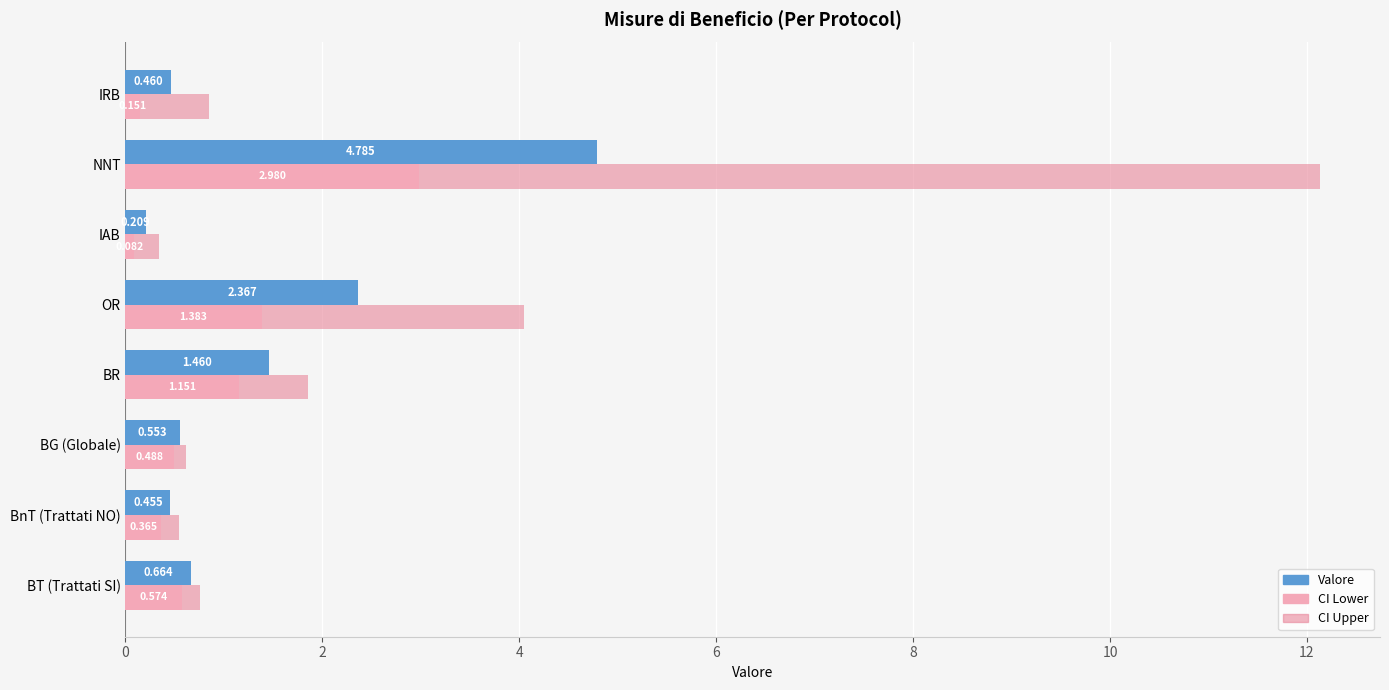

Which series has the largest total across all categories?

CI Upper